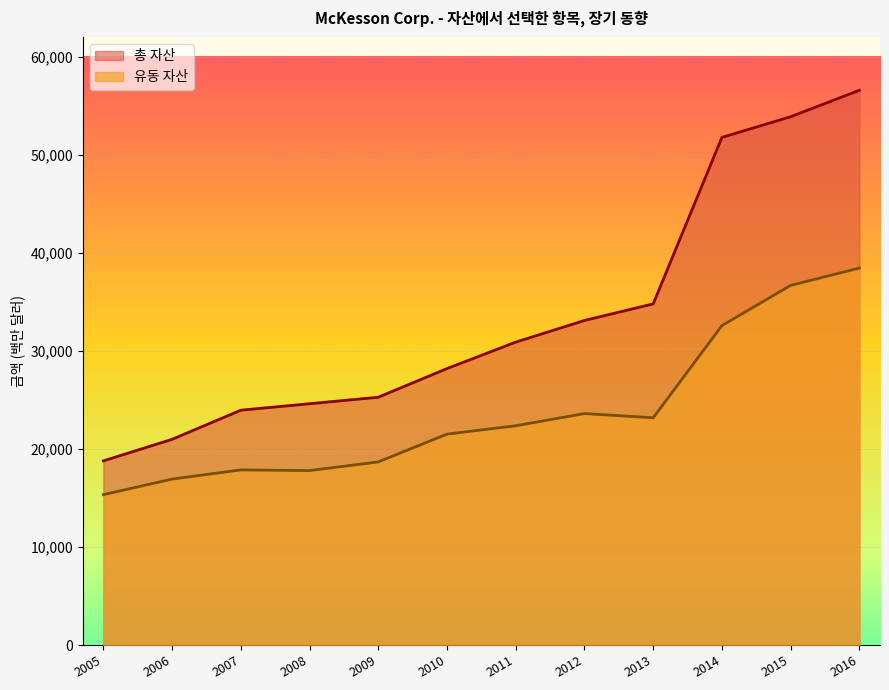

True or false: 총 자산 and 유동 자산 intersect in this chart.

False